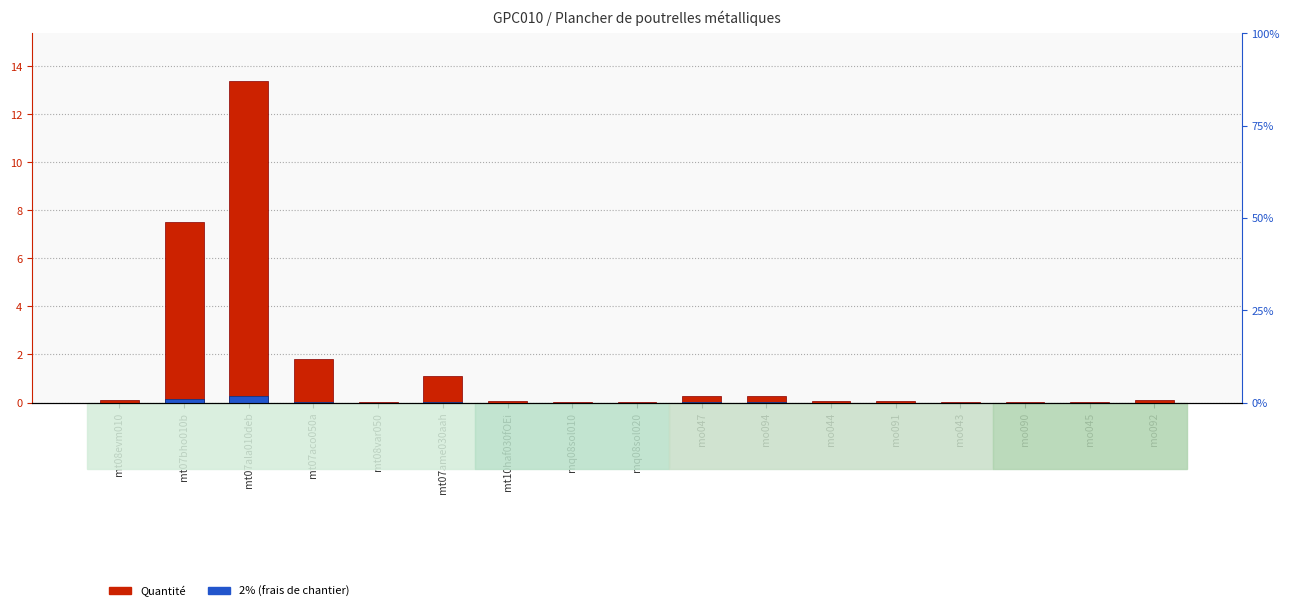

Between mo094 and mt07ala010deb, which is larger?

mt07ala010deb